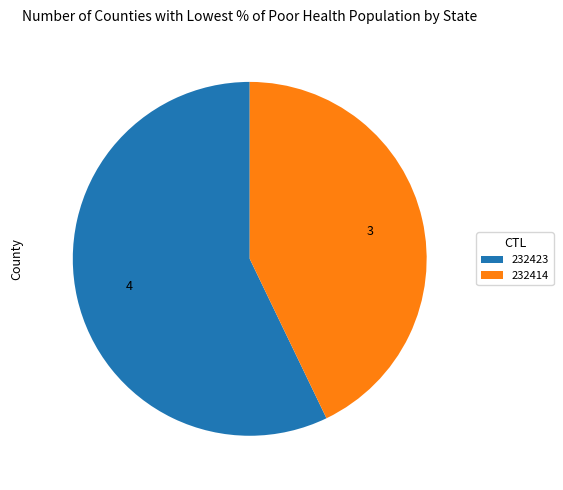

Which category has the biggest portion of the pie?

232423